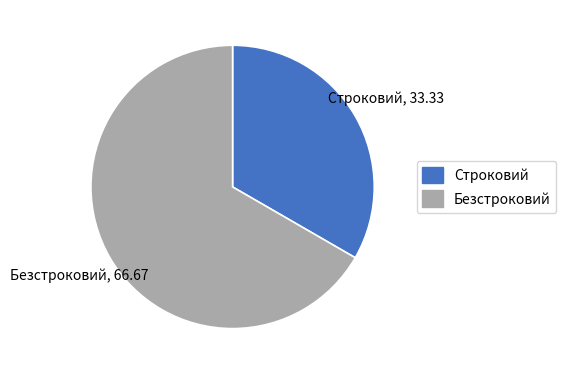

Do Безстроковий and Строковий together represent more than half of the pie?

Yes